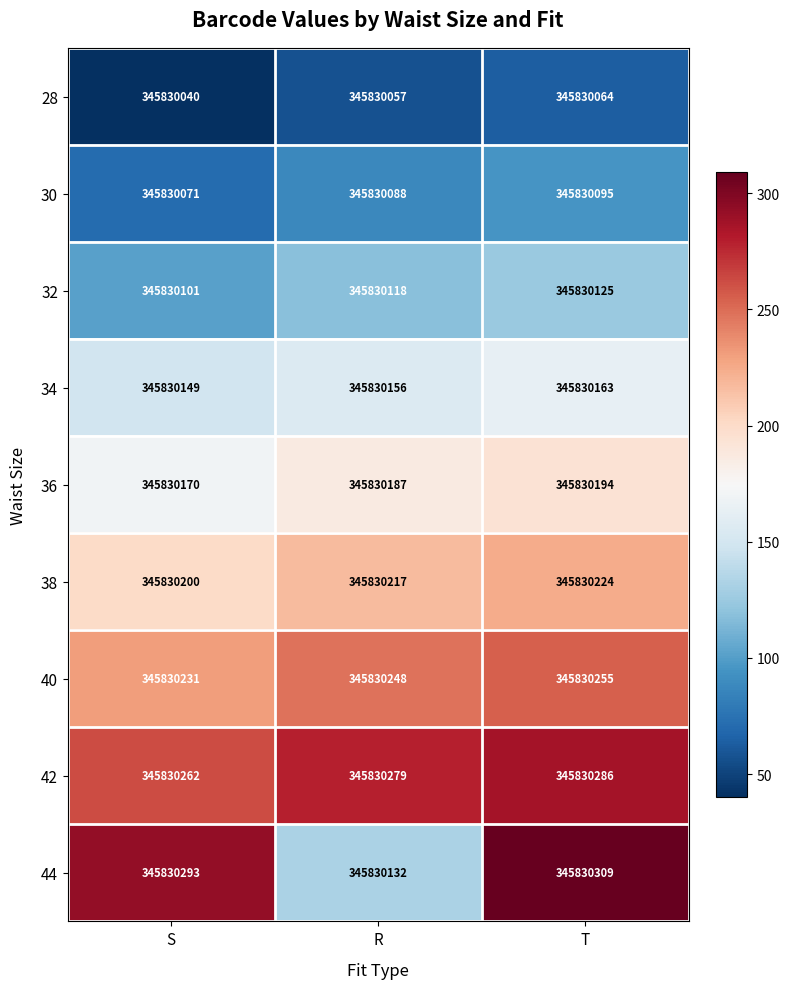

Is the value of 34 at T greater than the value of 42 at S?

No